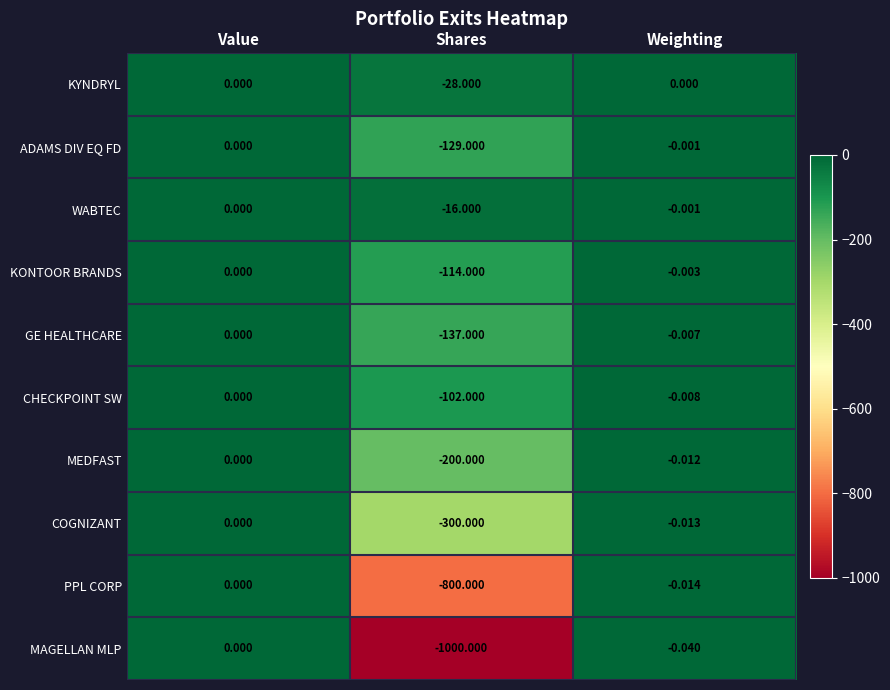

Rank the categories by COGNIZANT value from lowest to highest.

Shares, Weighting, Value